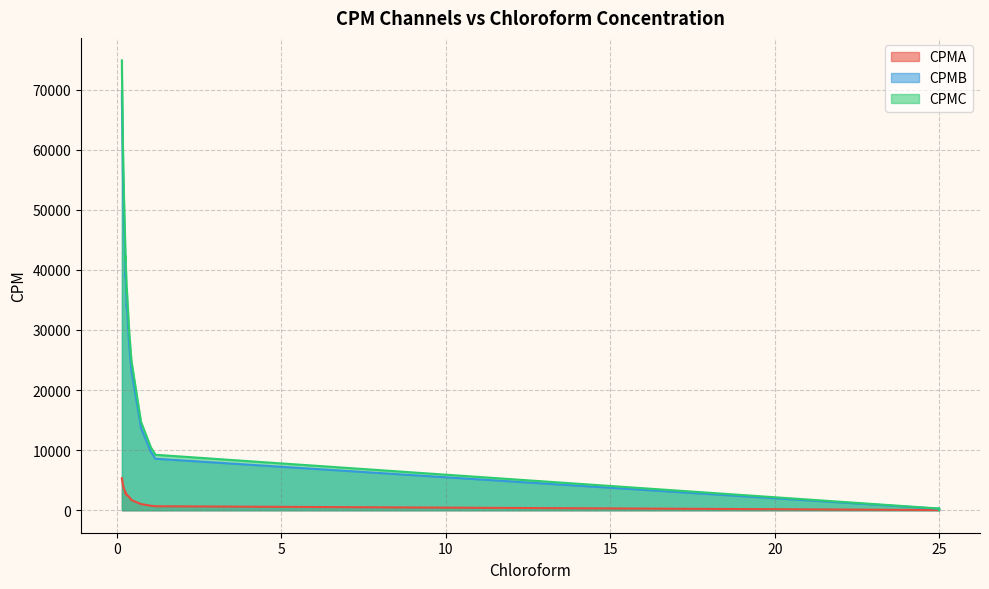

What are all the series names shown in the legend?

CPMA, CPMB, CPMC